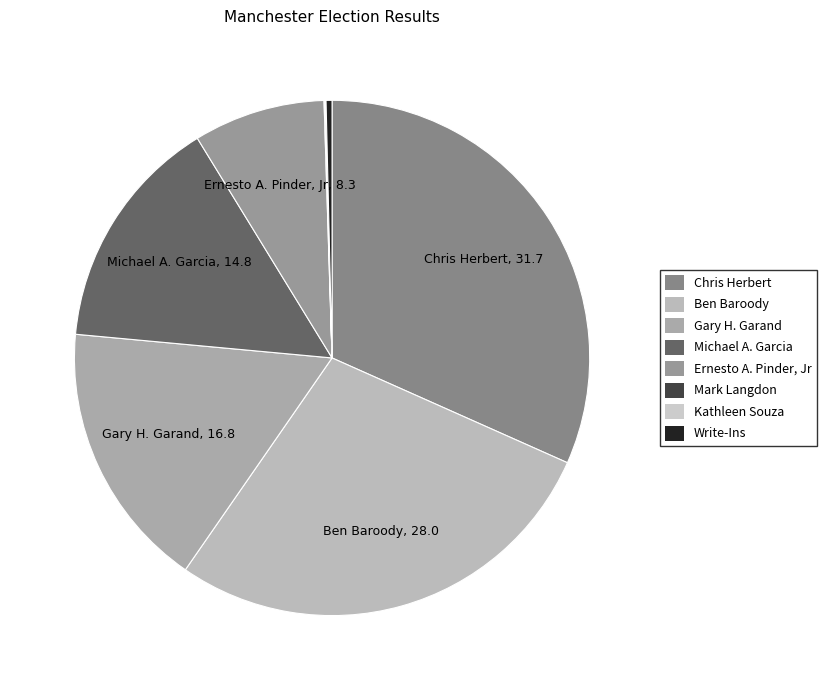

True or false: Ben Baroody accounts for 28% of the total.

True